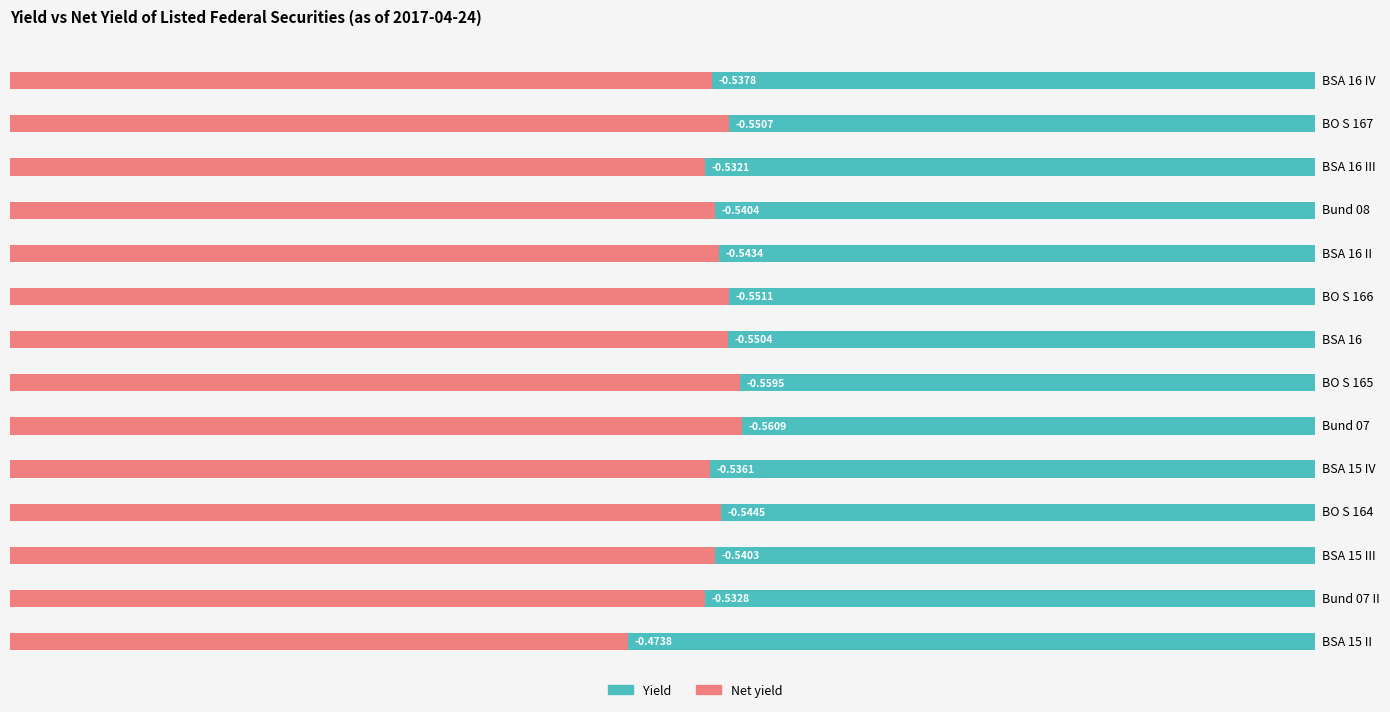

What is the difference between the maximum and minimum values in the Yield series?

0.1